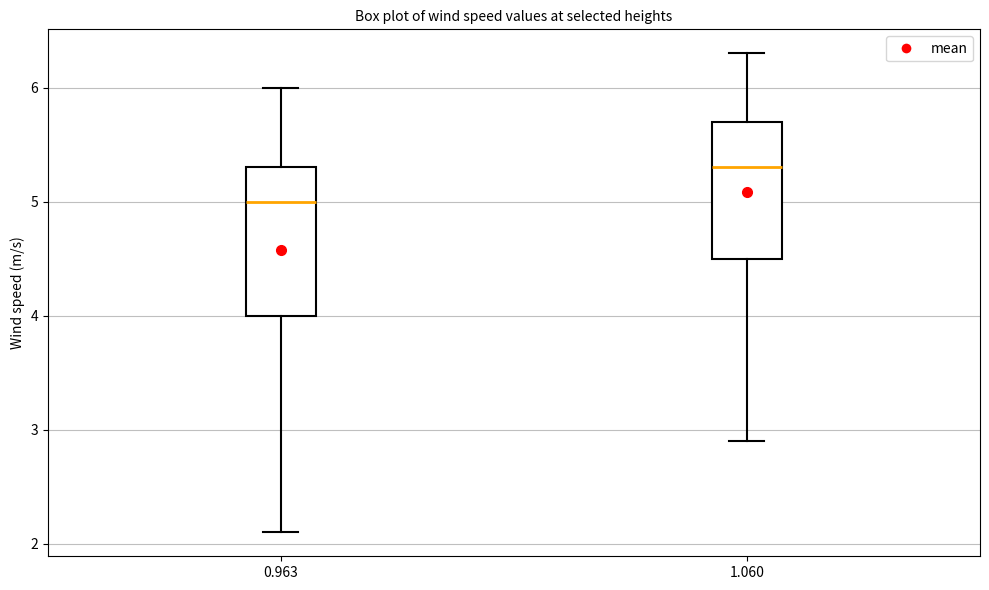

Where does the lower whisker of the box at x = 0.963 end on the y-axis? The values are not printed on the chart, so give them approximately, as read against the axis.

2.1